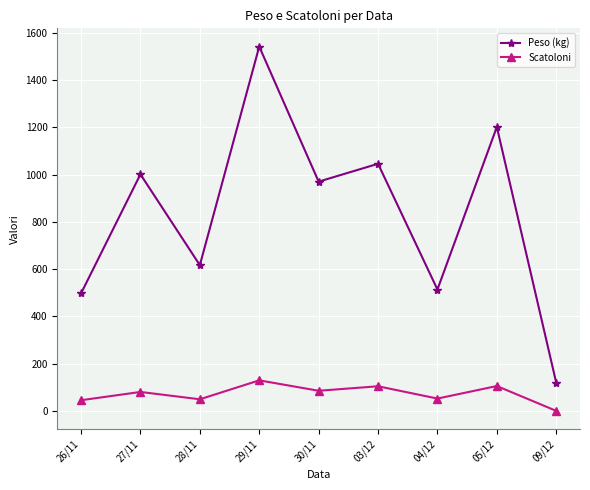

What is the difference between the second highest and second lowest values in the Peso (kg) series?

703.5